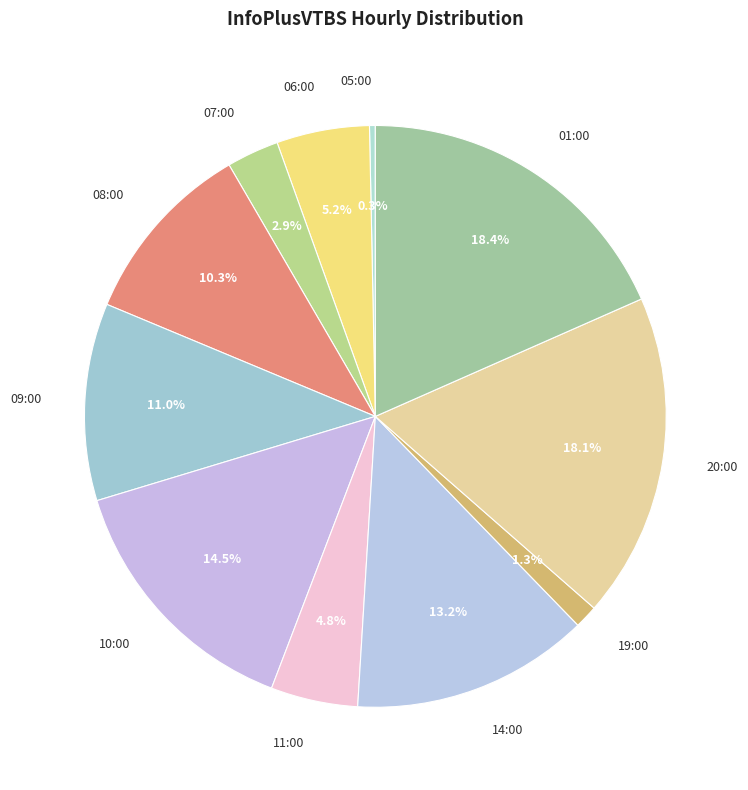

To the nearest percent, what portion does 19:00 represent?

1%